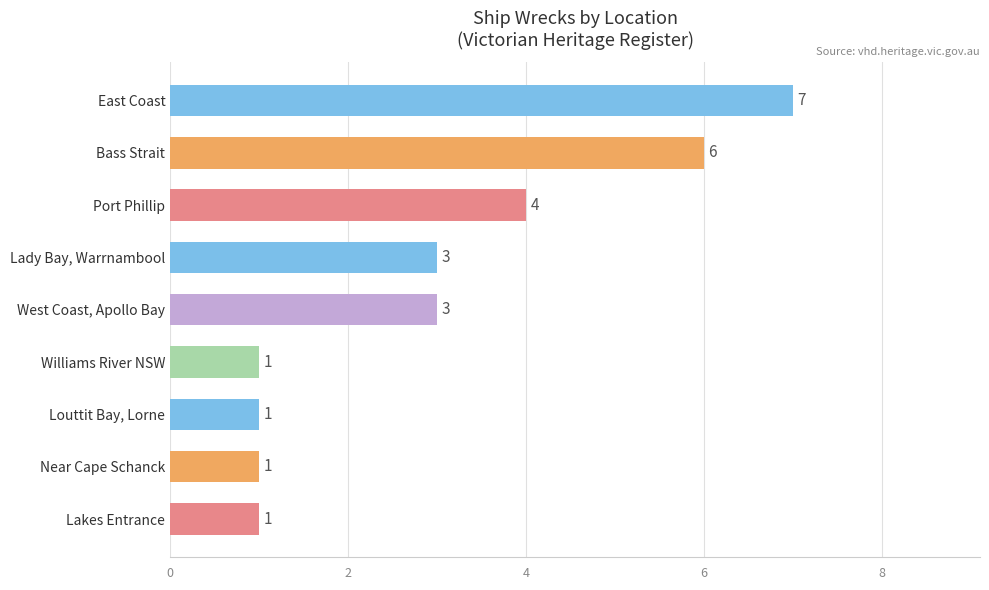

How many series are shown in this chart?

1